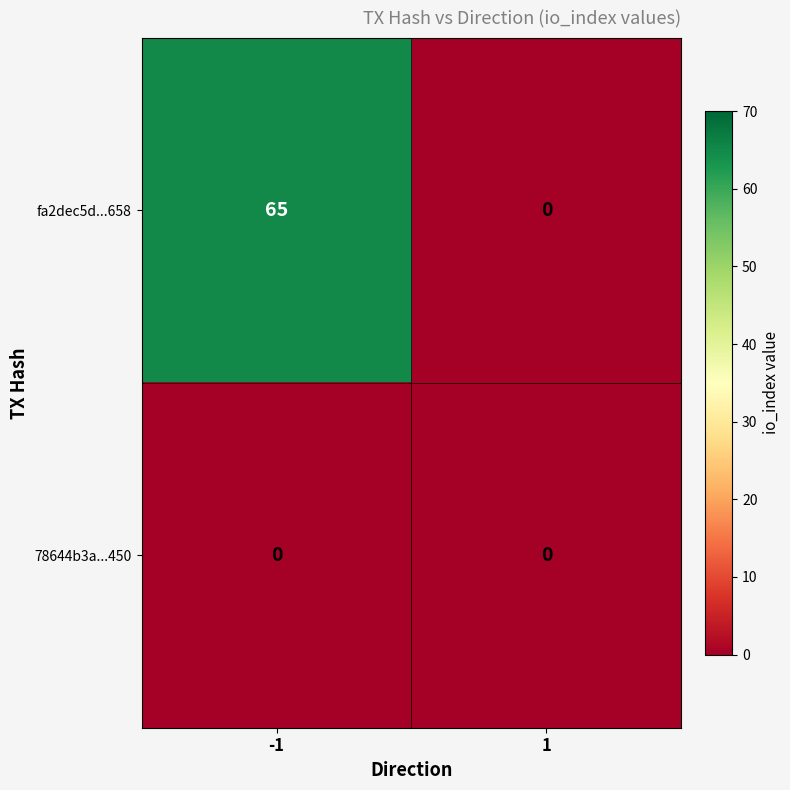

Is it true that 78644b3a...450 equals 0 at -1?

True